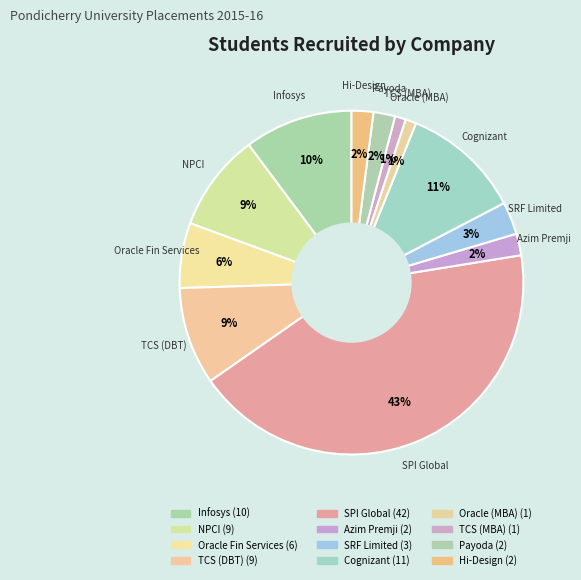

Is Cognizant the majority of the pie?

No